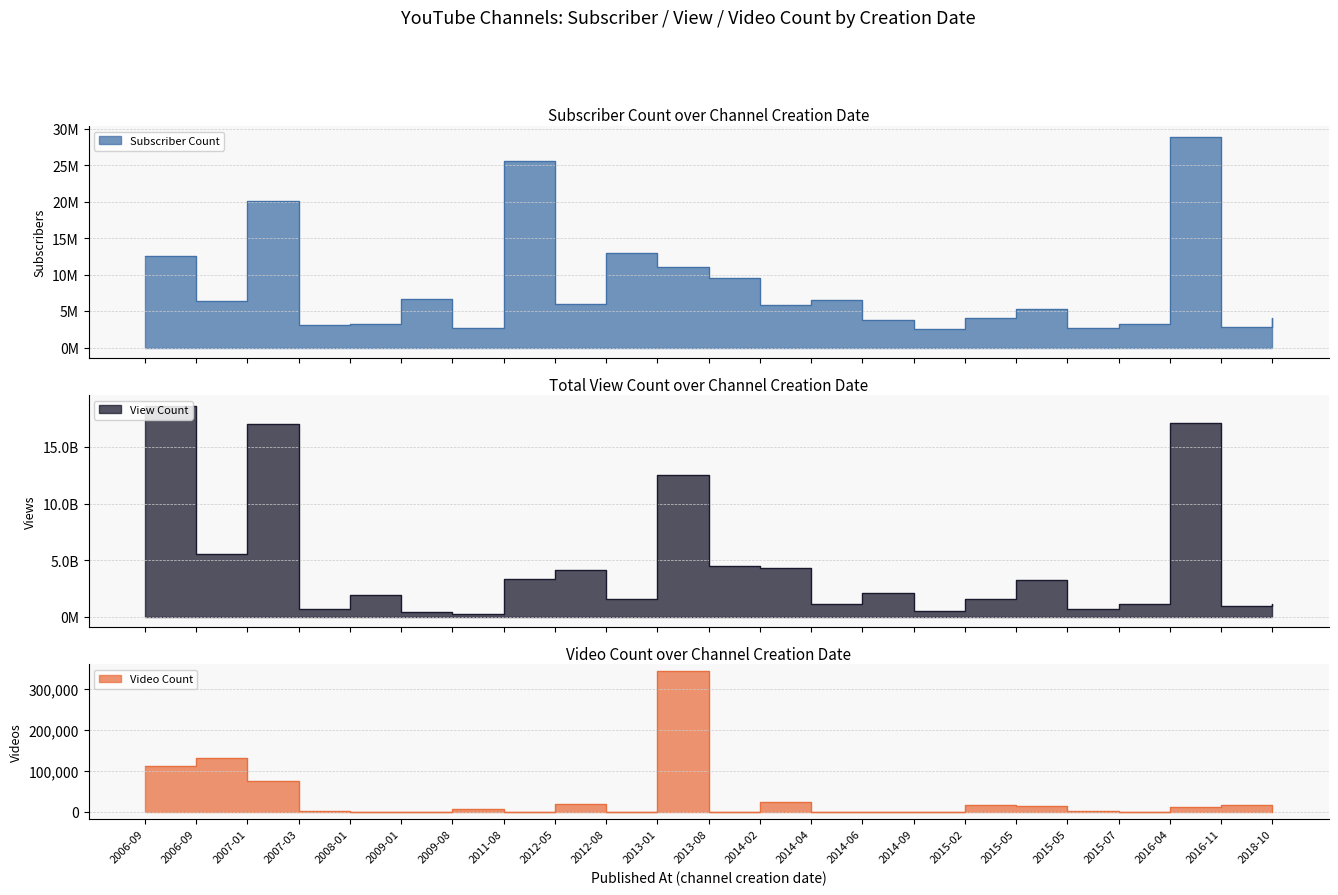

Which category has the lowest value across all series?

2013-08